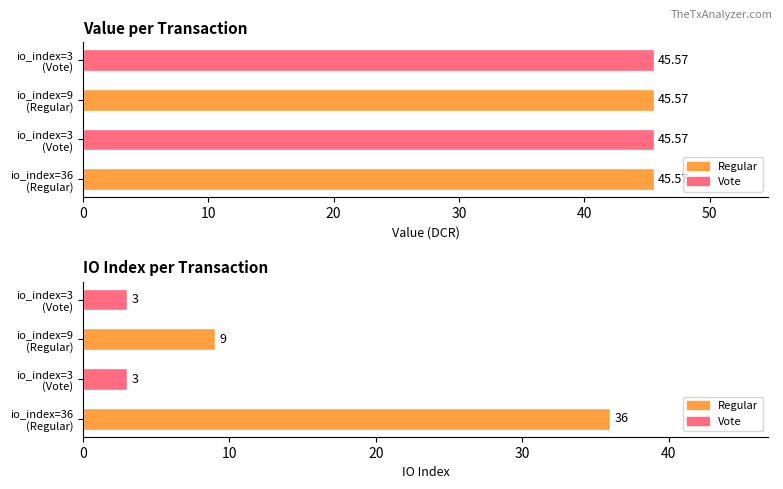

Does the chart contain any negative values?

No